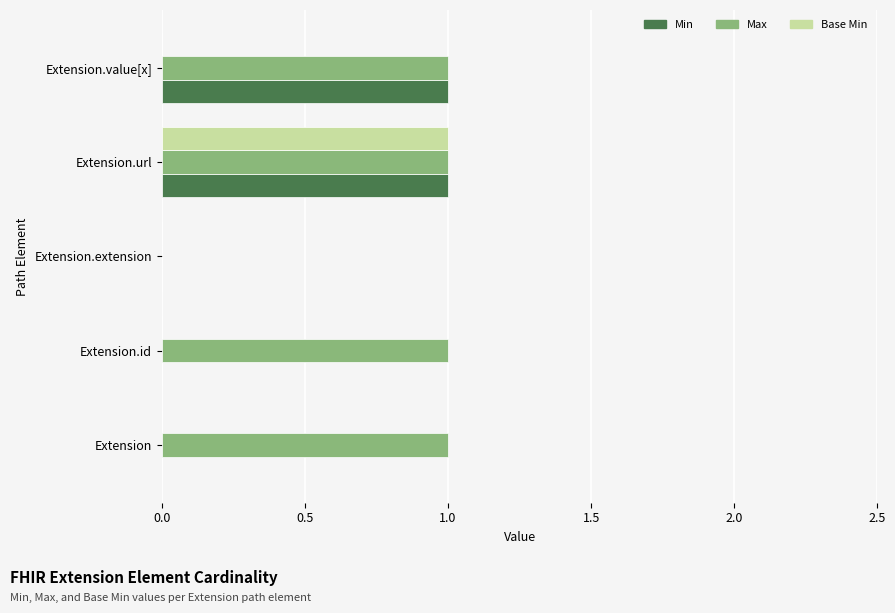

The value of Max at Extension.id is 1. True or false?

True